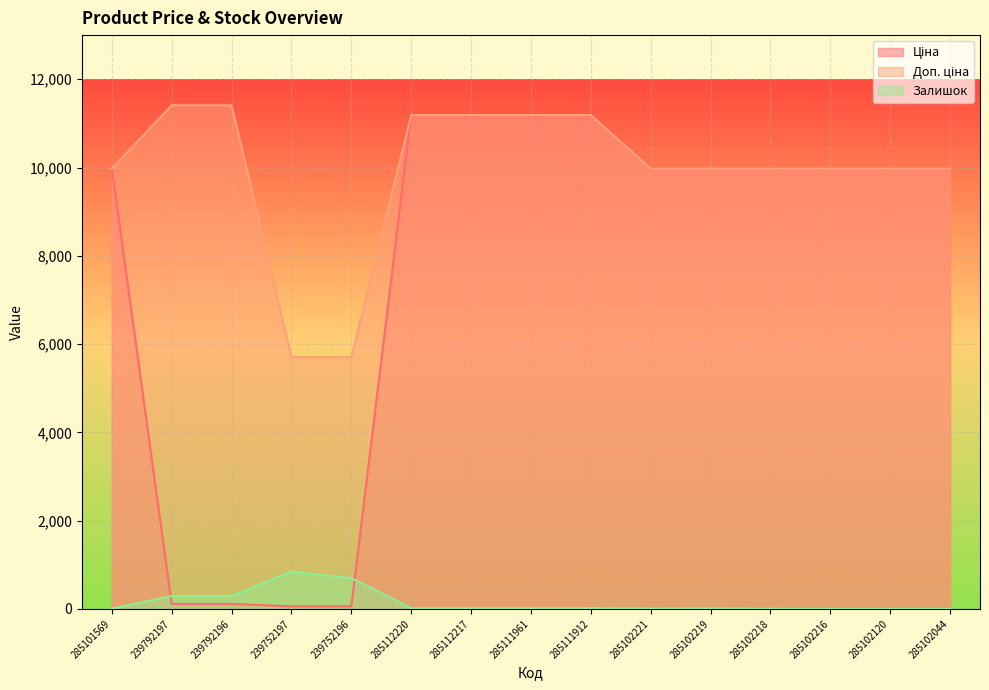

What is the label of the 10th point from the left?

285102221